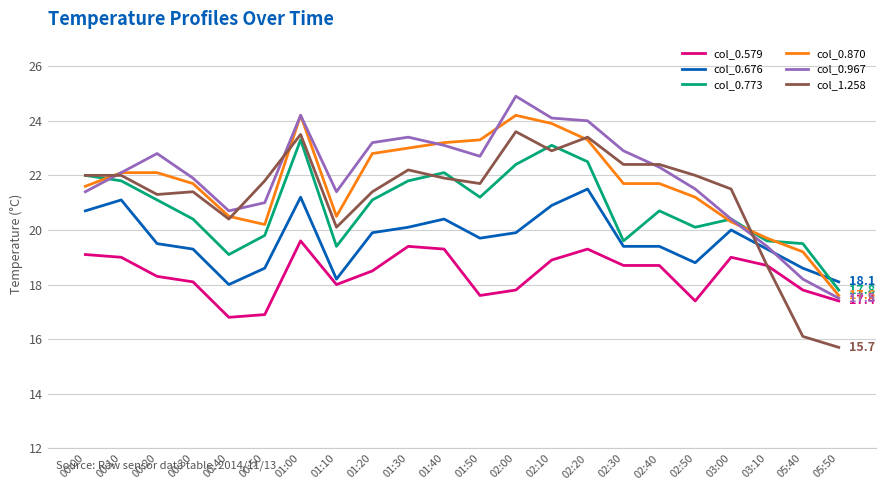

Between which two adjacent categories do col_0.870 and col_0.676 first intersect?

05:40 and 05:50